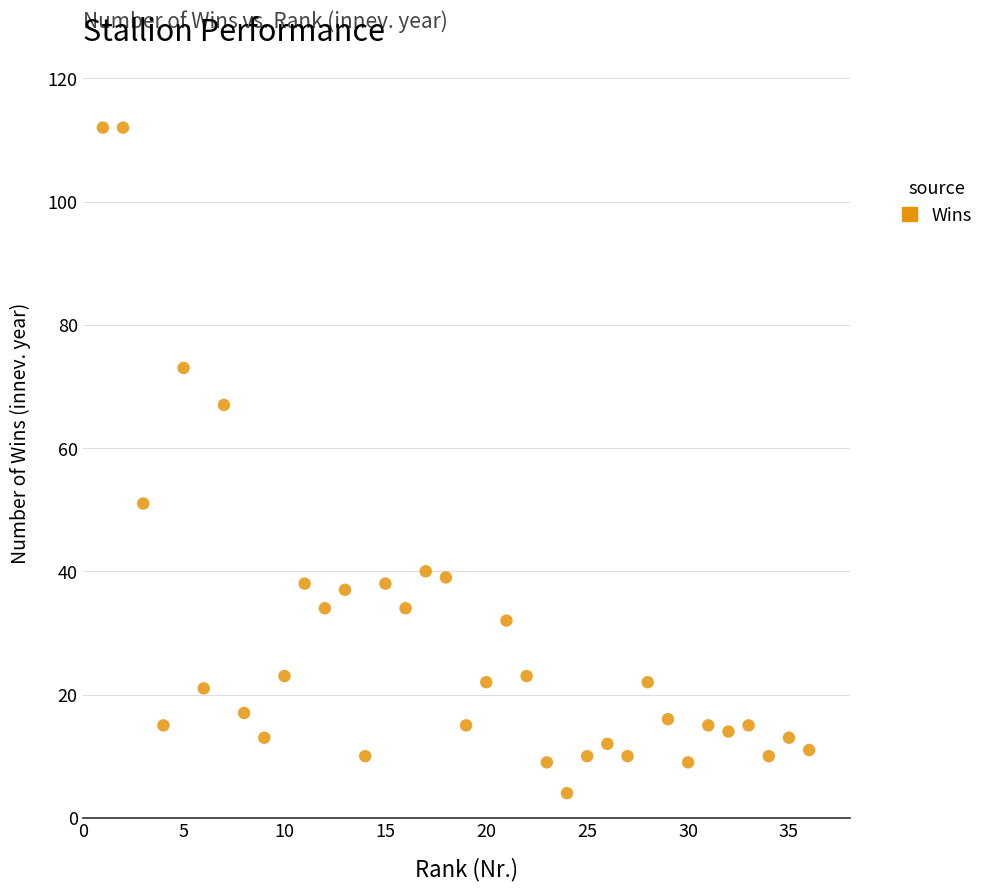

What is the range of Y values (max minus min)?

108